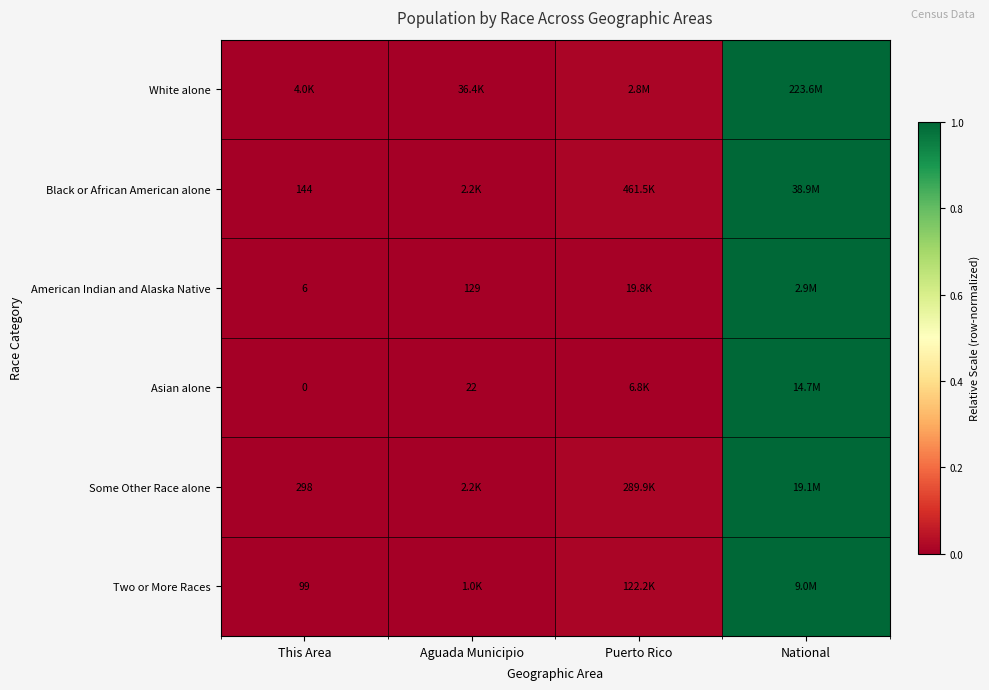

At which label is Some Other Race alone closest to 0?

This Area